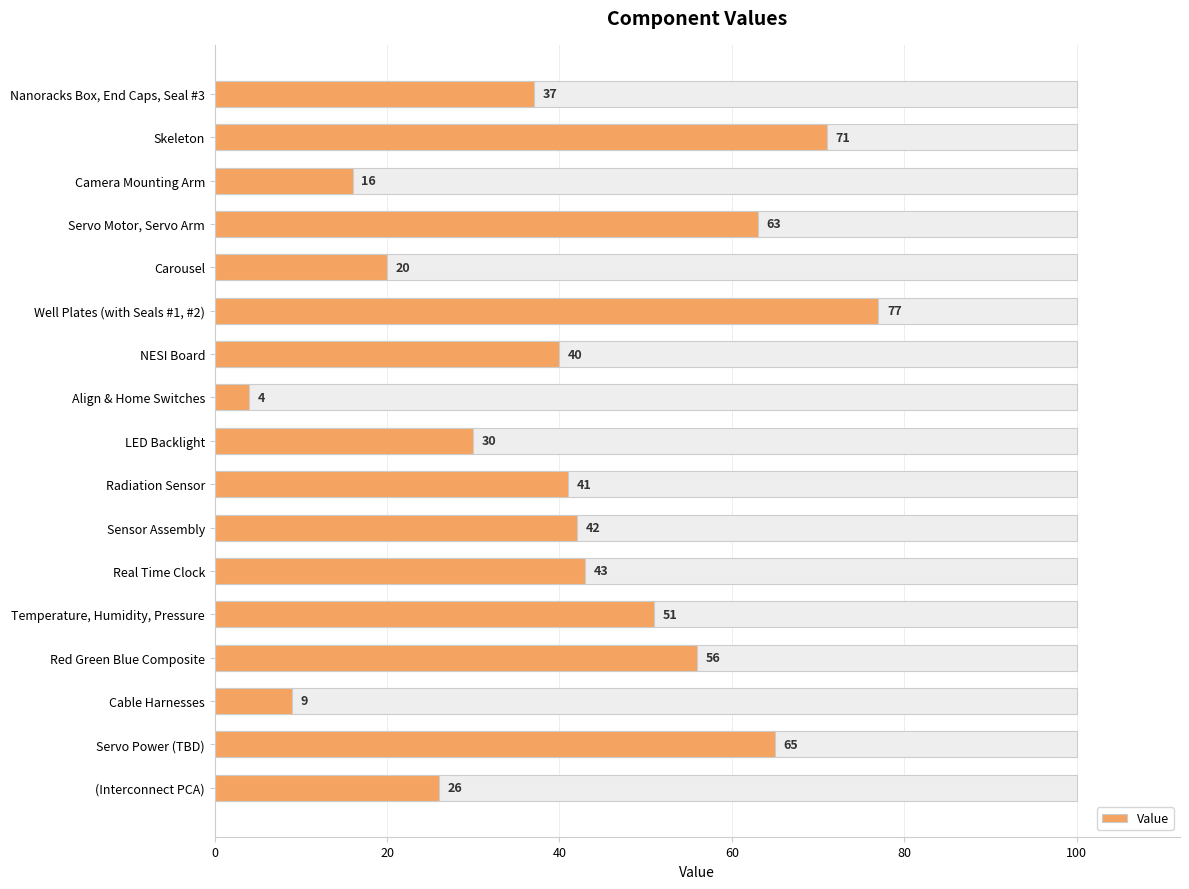

Reading right to left, transcribe all the data shown in this chart.

26	65	9	56	51	43	42	41	30	4	40	77	20	63	16	71	37